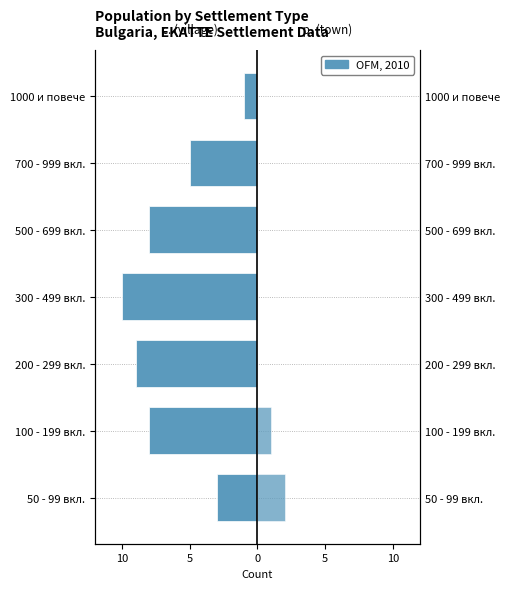

What is the greatest value displayed?

2